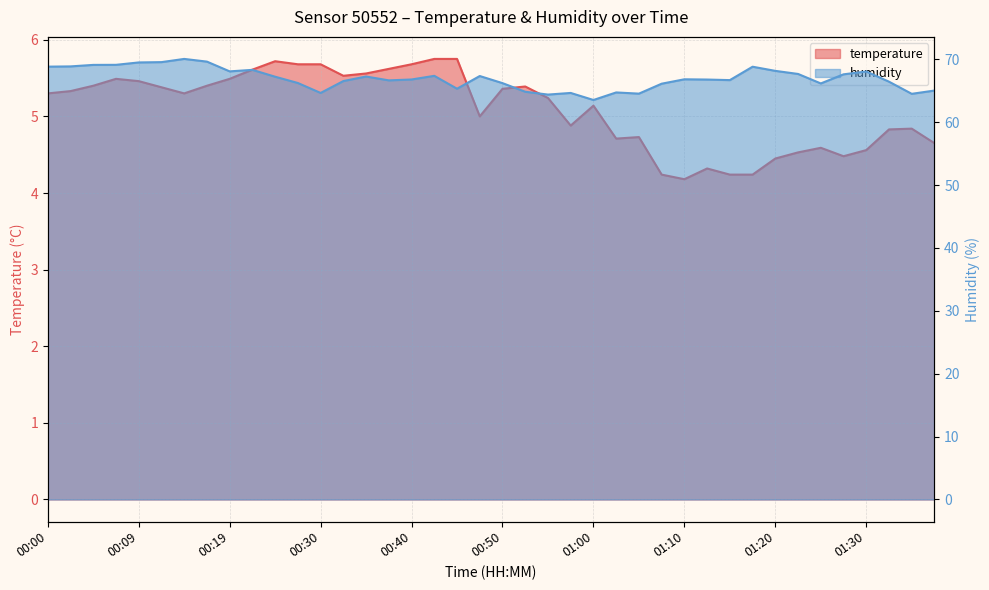

Is the value of temperature at 00:48 greater than the value of humidity at 00:30?

No